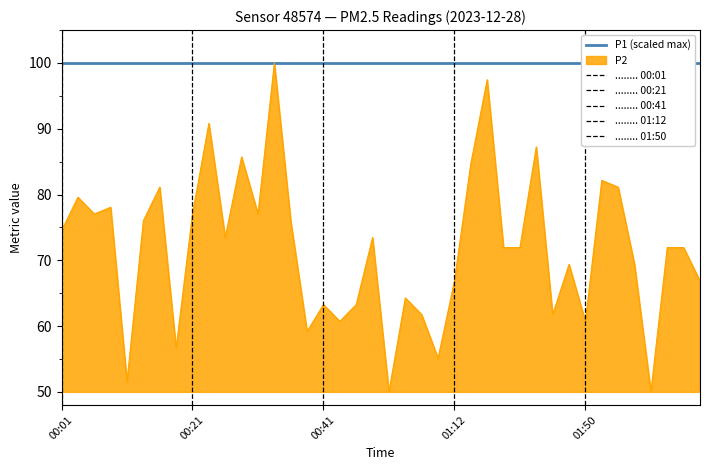

What is the difference between the second highest and second lowest values?

47.4